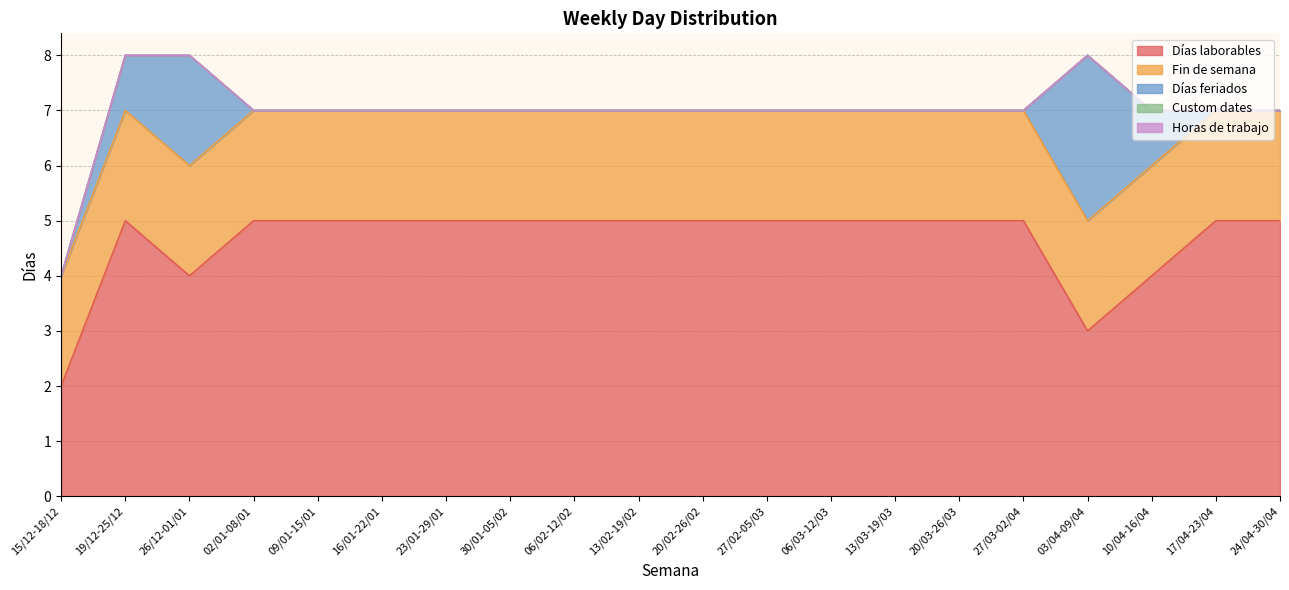

What are all the series names shown in the legend?

Días laborables, Fin de semana, Días feriados, Custom dates, Horas de trabajo